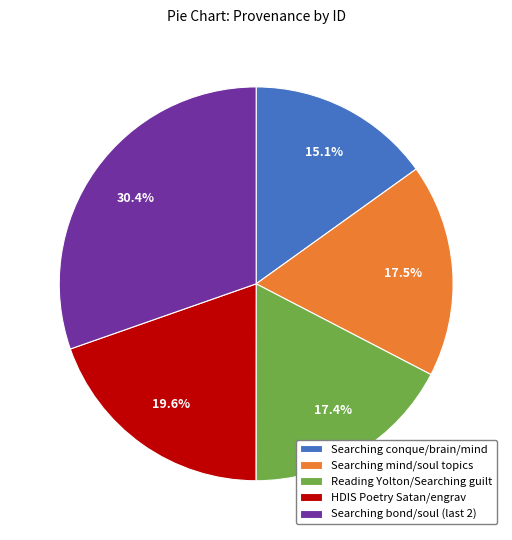

Which category has the smallest portion of the pie?

Searching conque/brain/mind